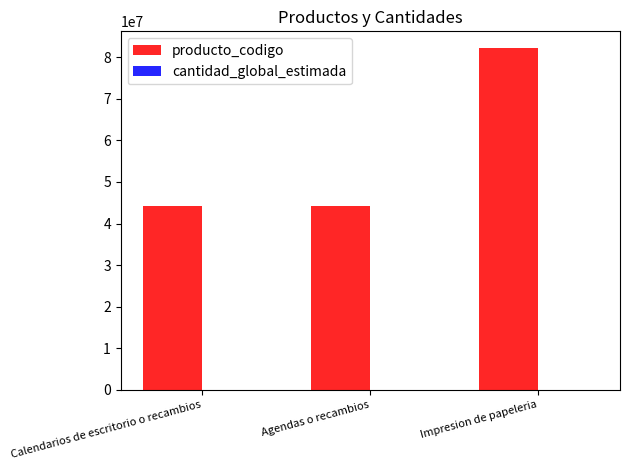

Which series has the largest range (max minus min)?

producto_codigo